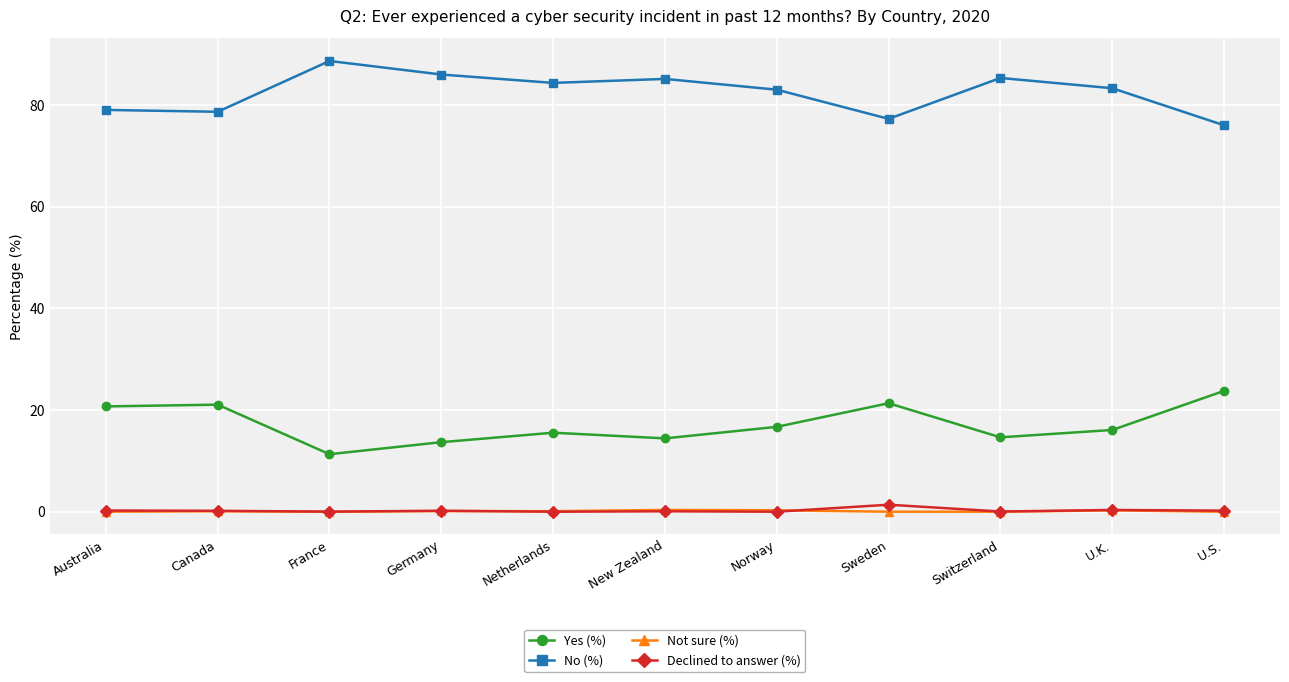

At how many categories does at least one series exceed 36?

11